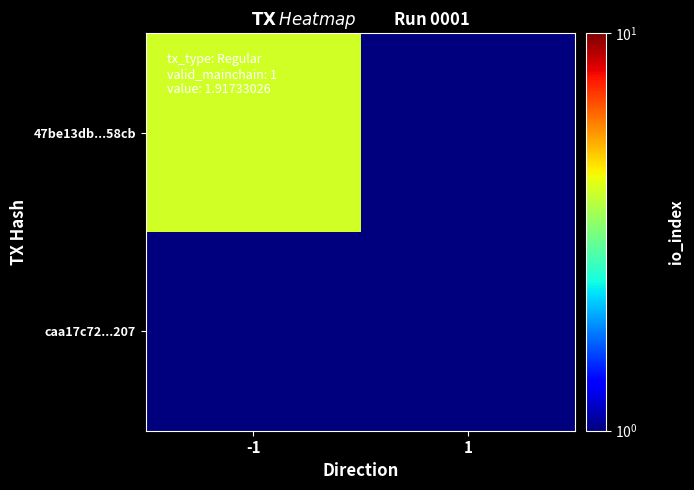

Rank the series at 1 from lowest to highest value.

47be13db...58cb, caa17c72...207